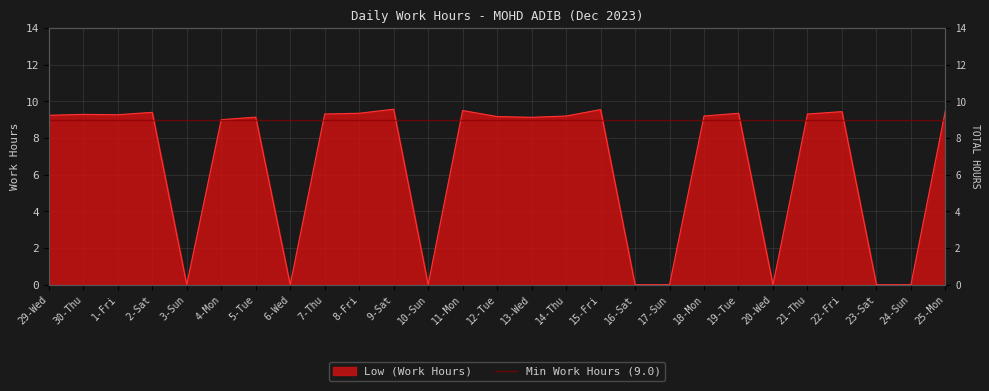

Does the chart have visible grid lines?

Yes